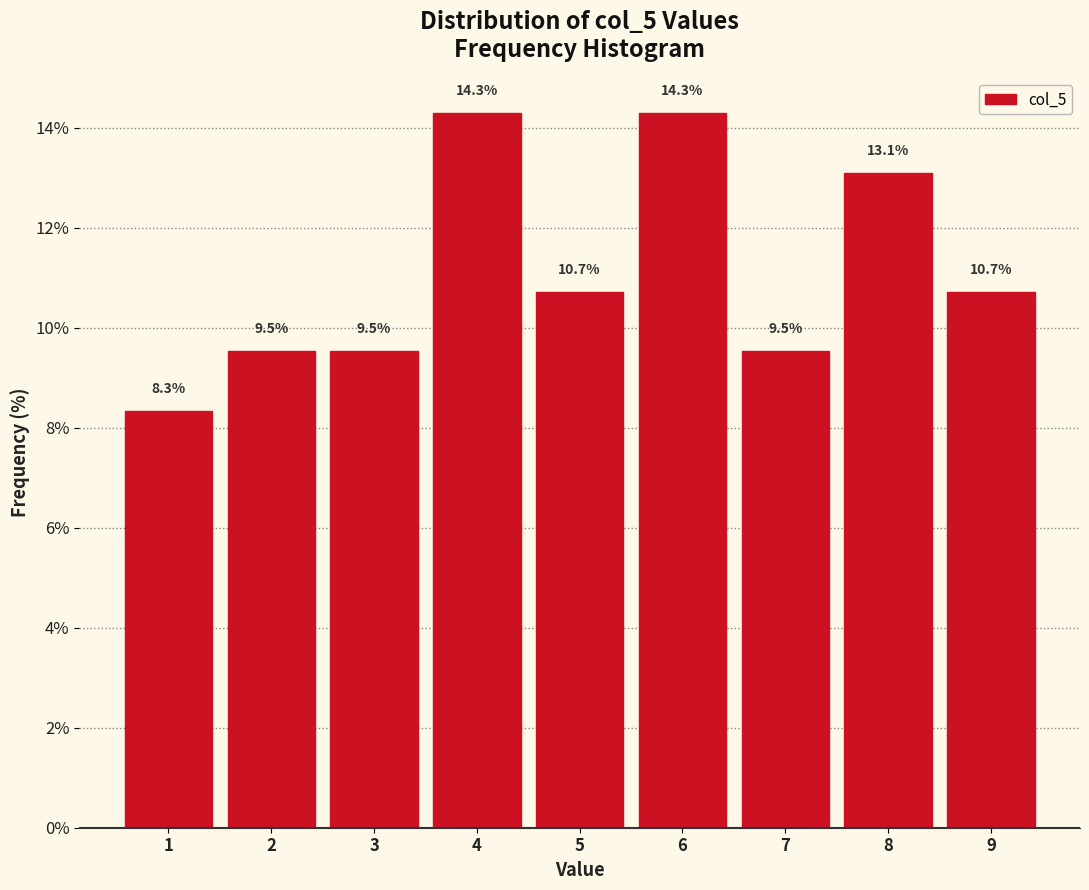

What is the height of the bar covering 4.5 to 5.5 on the x-axis?

10.7